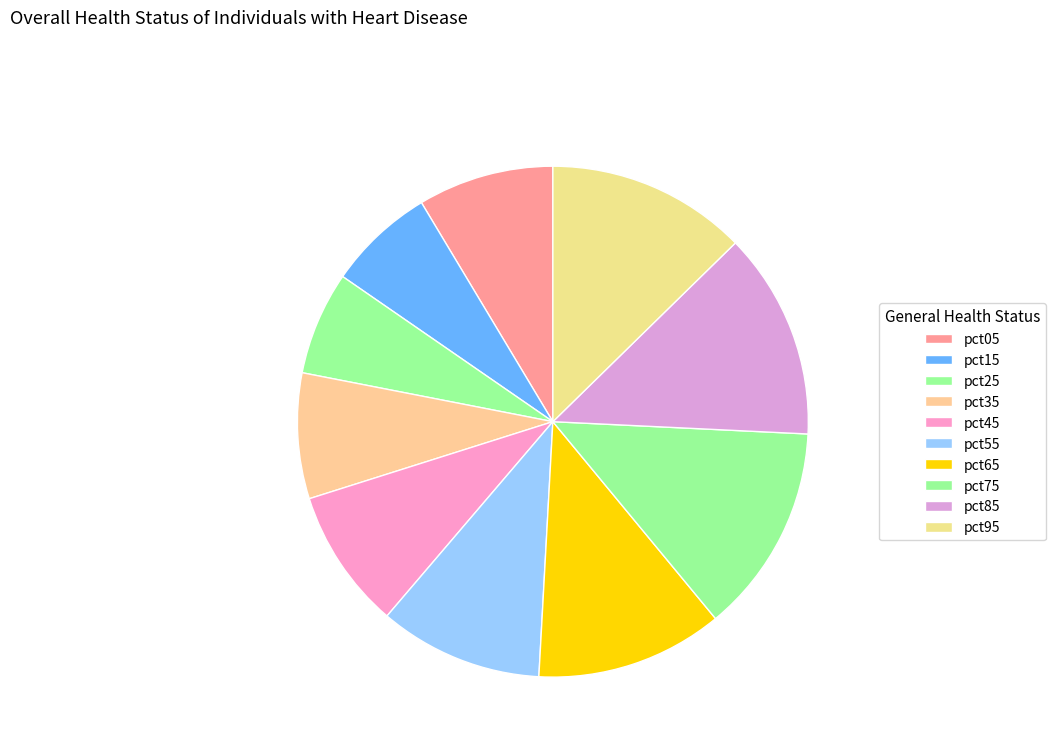

How many slices are in this pie chart?

10